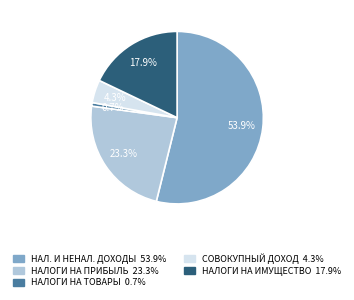

Is there any slice that represents more than half of the pie?

Yes